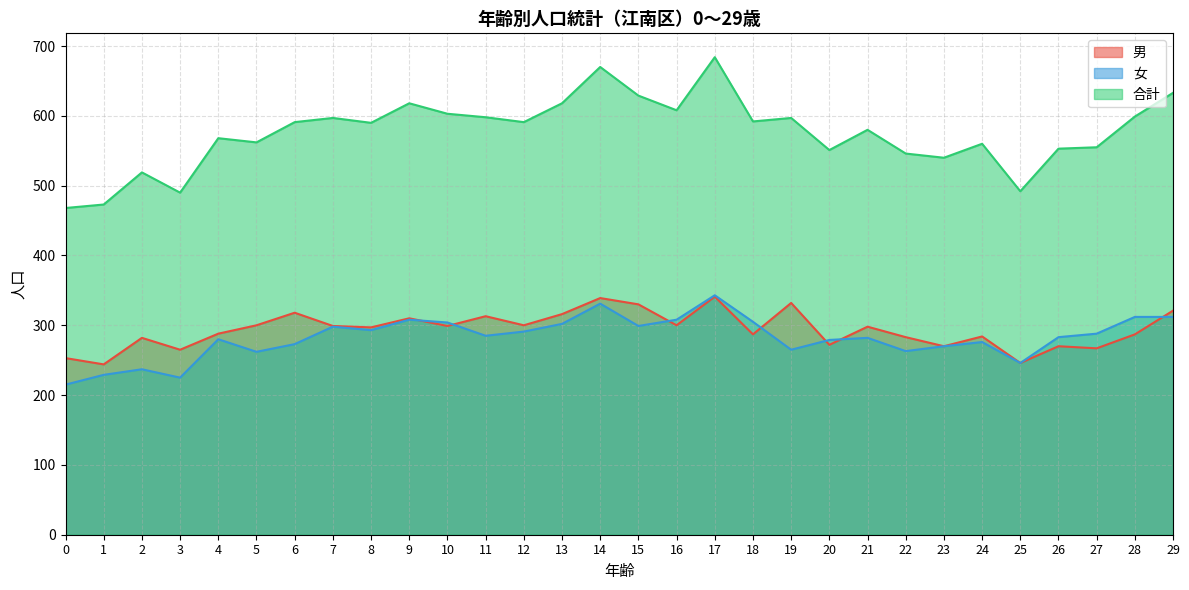

Reading left to right, list all the values displayed in this chart.

男: 253	244	282	265	288	300	318	299	297	310	299	313	300	316	339	330	300	341	287	332	272	298	283	270	284	246	270	267	287	321
女: 215	229	237	225	280	262	273	298	293	308	304	285	291	302	331	299	308	343	305	265	279	282	263	270	276	246	283	288	312	312
合計: 468	473	519	490	568	562	591	597	590	618	603	598	591	618	670	629	608	684	592	597	551	580	546	540	560	492	553	555	599	633